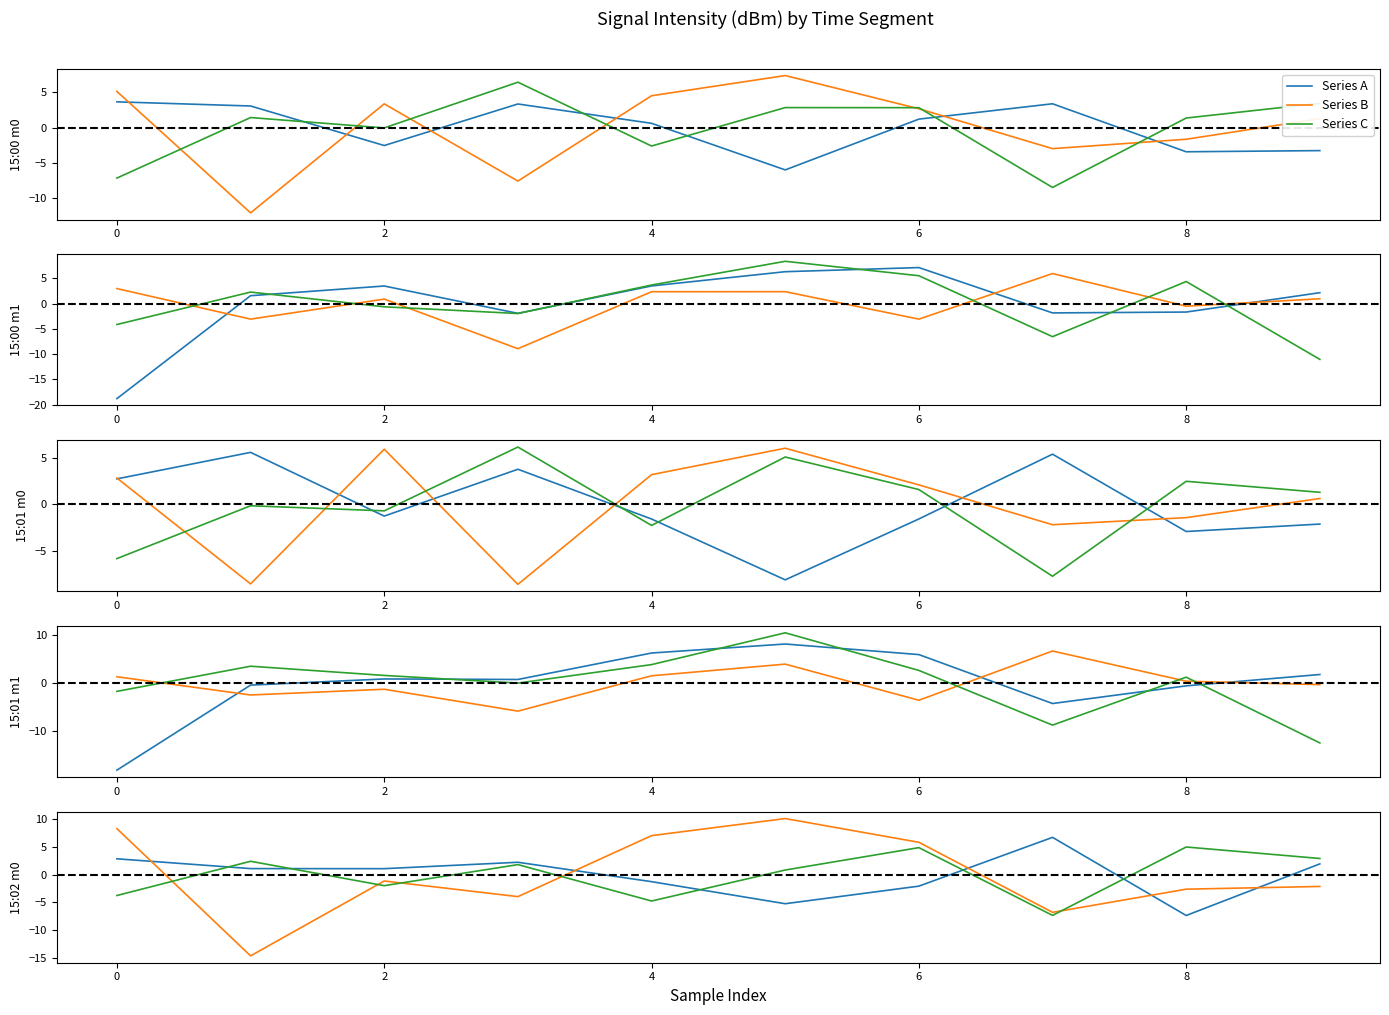

Does the chart display data point markers on the line(s)?

No